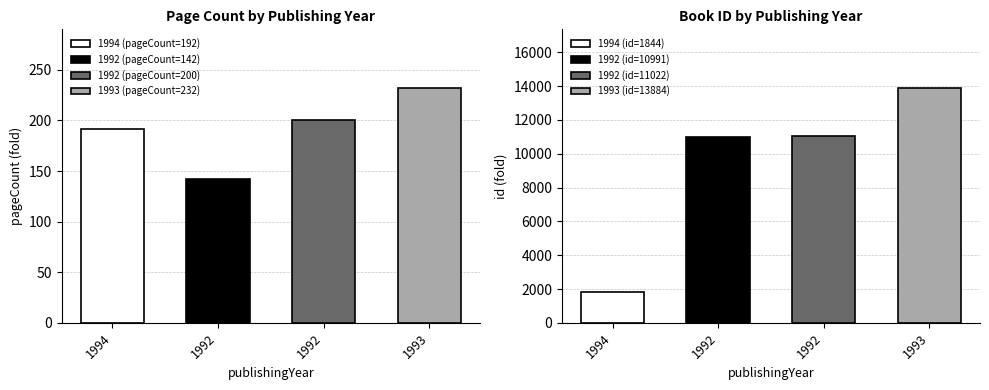

List the labels in order of pageCount value, smallest first.

1992, 1994, 1992, 1993